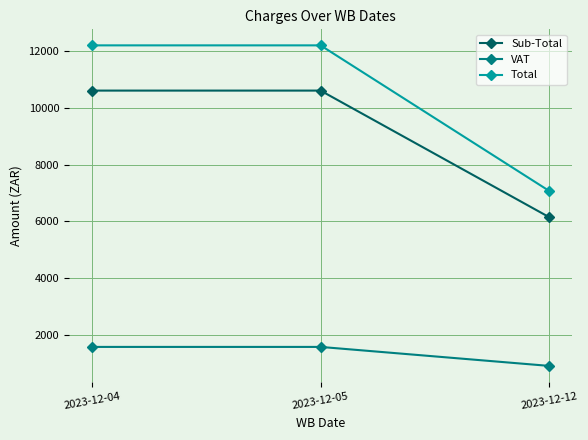

Read the VAT value at 2023-12-04.

1590.0